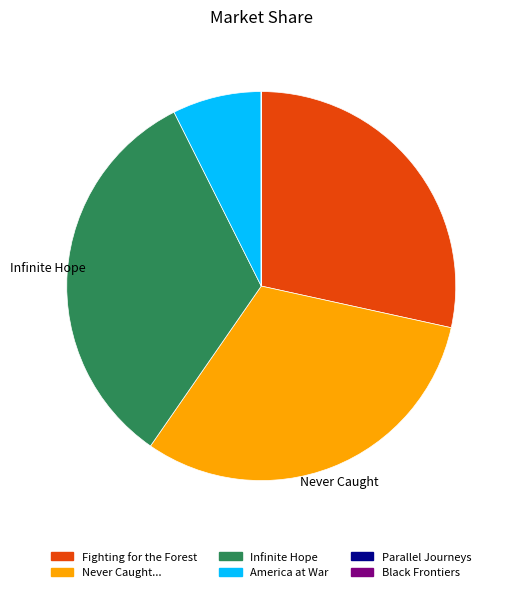

Is there a majority slice in this chart?

No